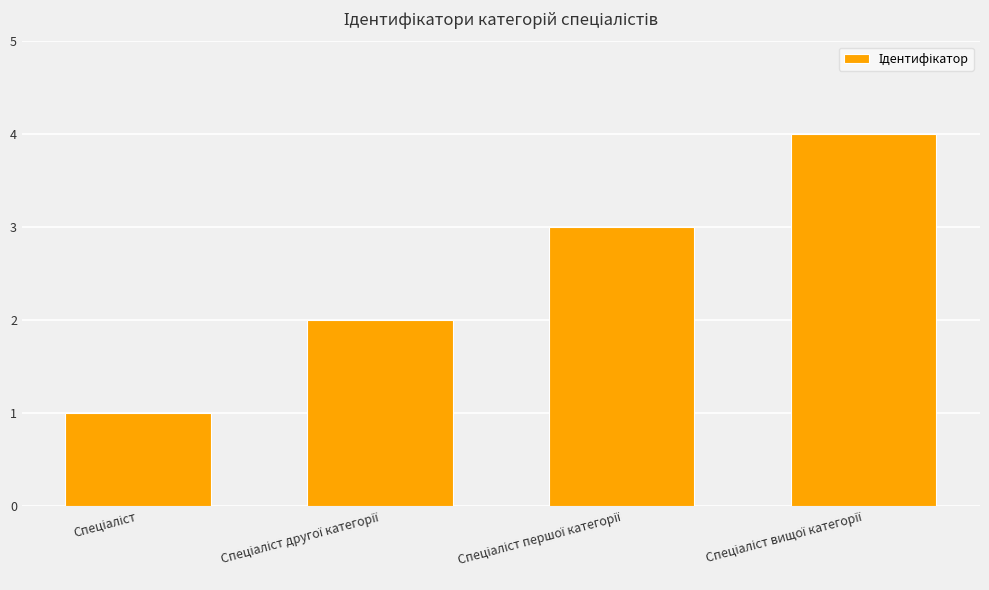

What is the difference between the maximum and minimum values?

3